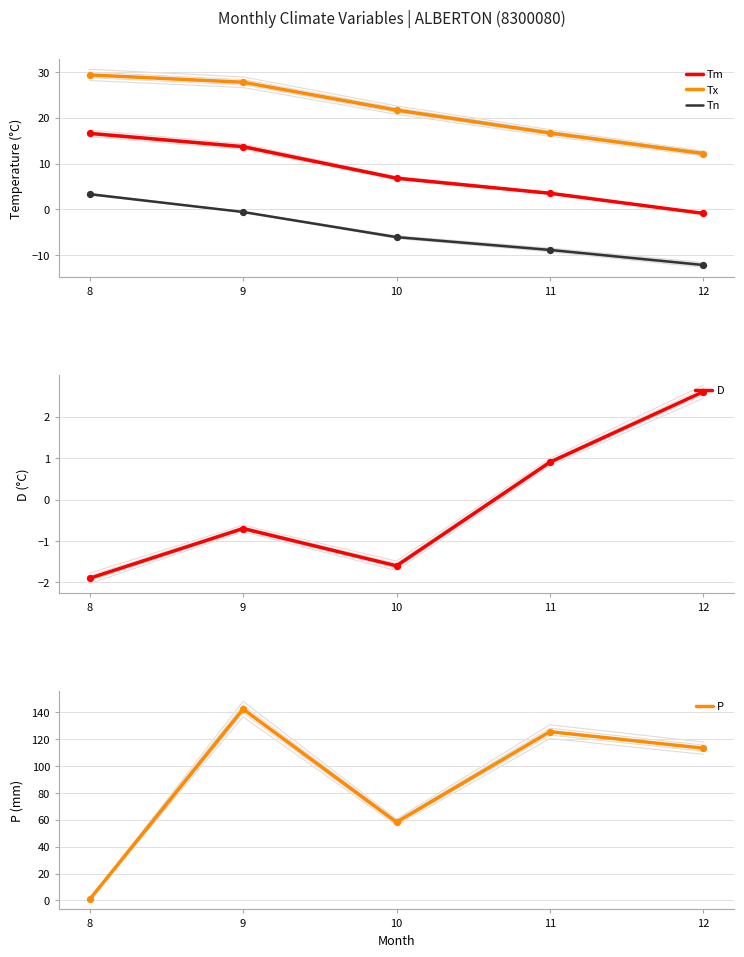

Which series reaches the maximum Y coordinate?

P